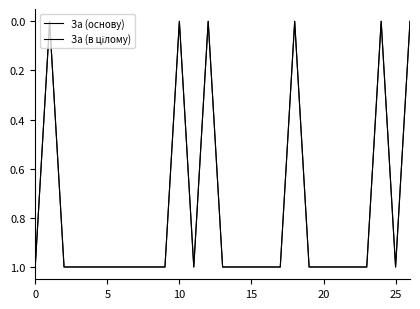

Is this an area chart (filled region under the line)?

No